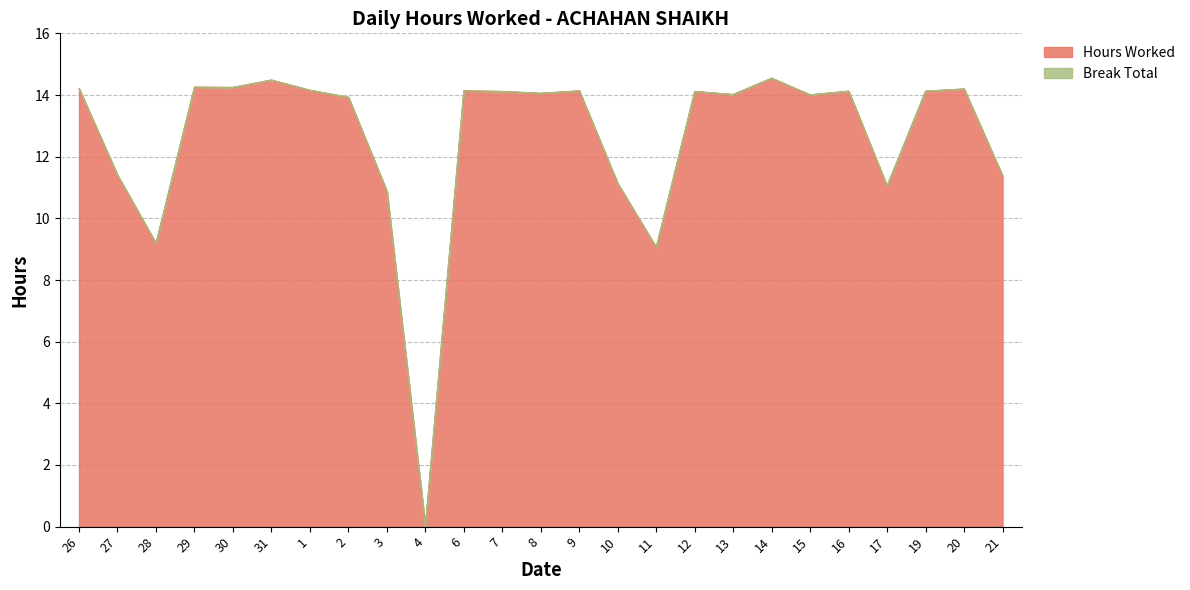

Between 2 and 12, which is larger?

12